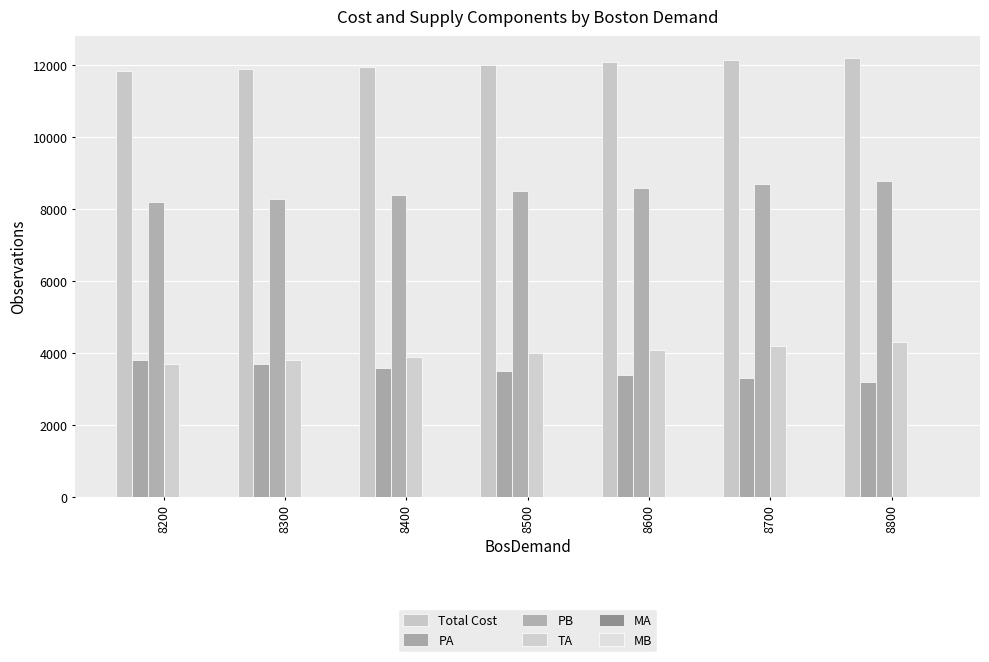

What is the total value across all series at 8400?

27866